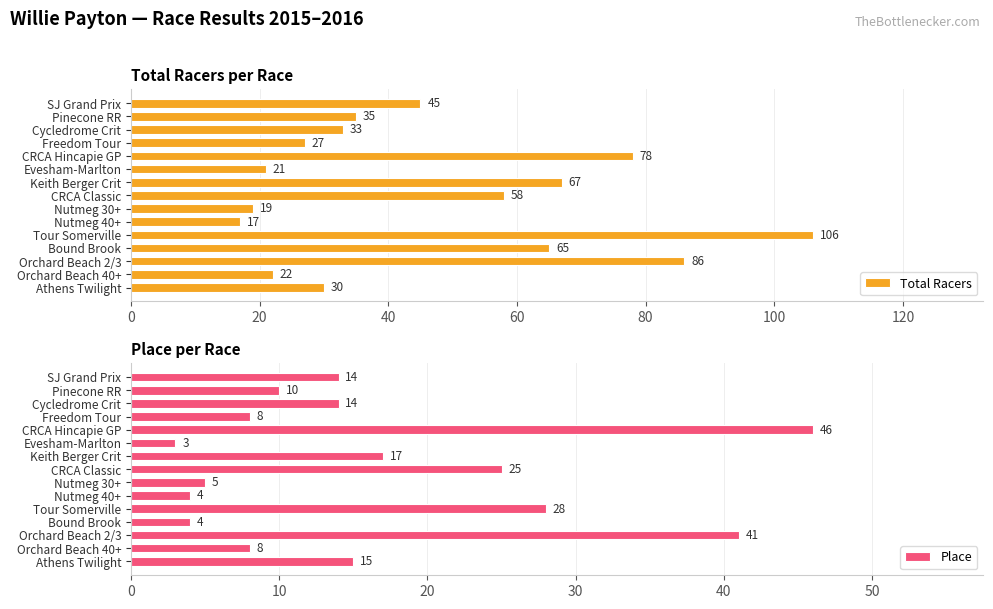

List the labels in order of Total Racers value, smallest first.

Nutmeg 40+, Nutmeg 30+, Evesham-Marlton, Orchard Beach 40+, Freedom Tour, Athens Twilight, Cycledrome Crit, Pinecone RR, SJ Grand Prix, CRCA Classic, Bound Brook, Keith Berger Crit, CRCA Hincapie GP, Orchard Beach 2/3, Tour Somerville